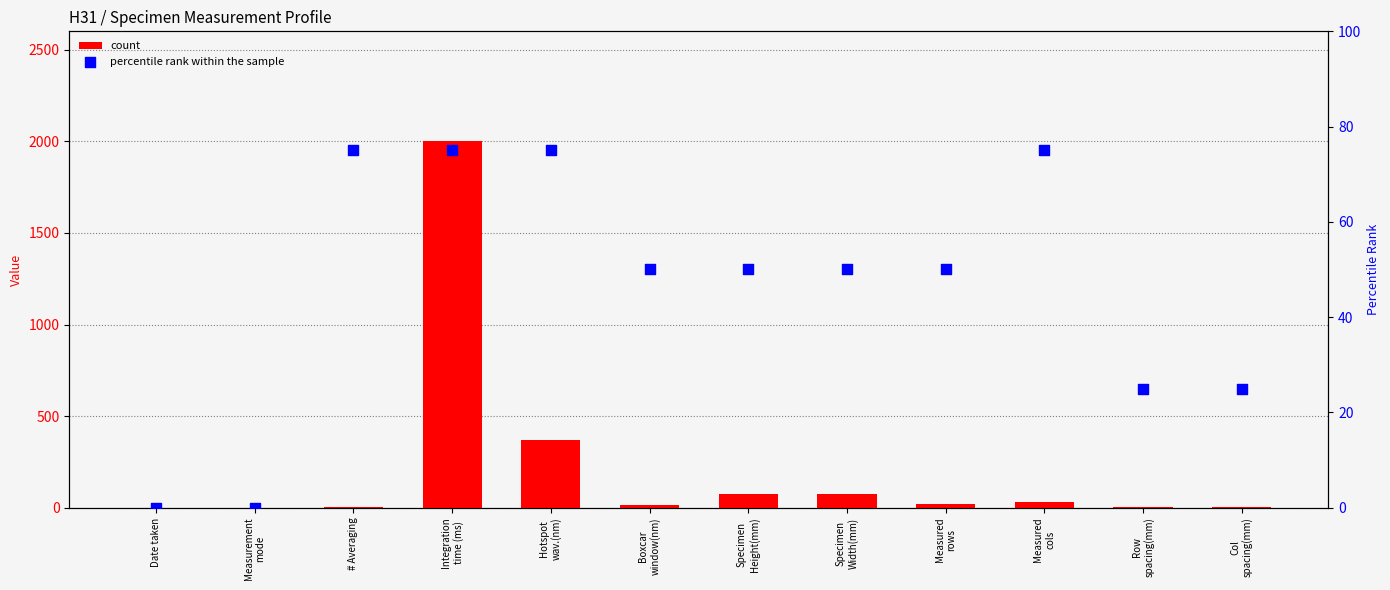

Which series has the largest total across all categories?

count